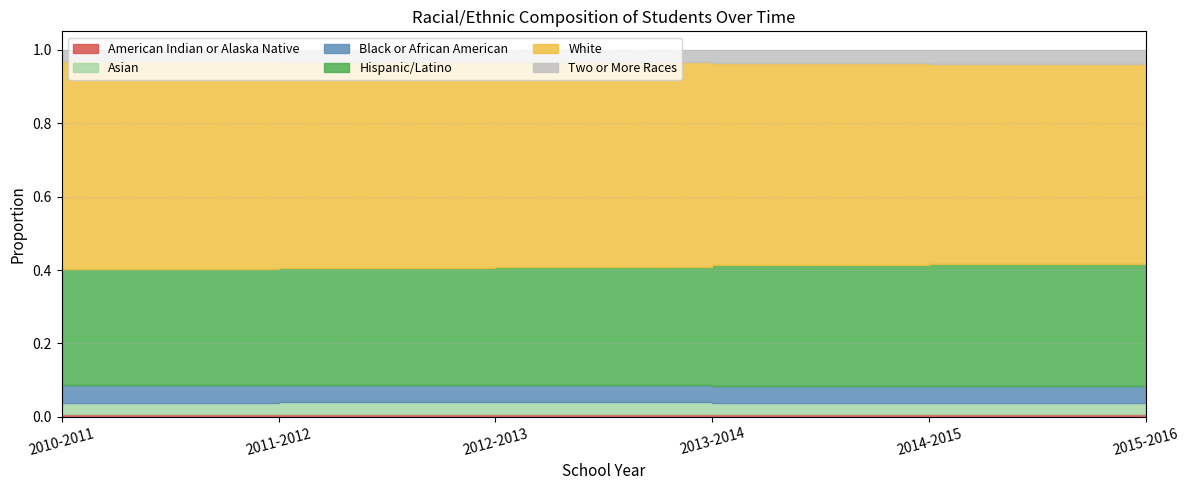

Which has a higher value, 2015-2016 or 2010-2011?

2010-2011